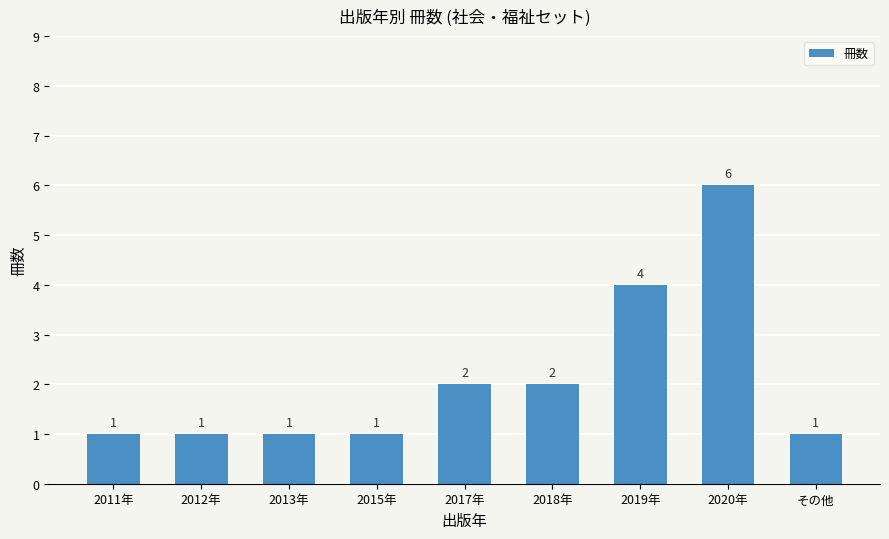

What position from the right is 2011年?

9